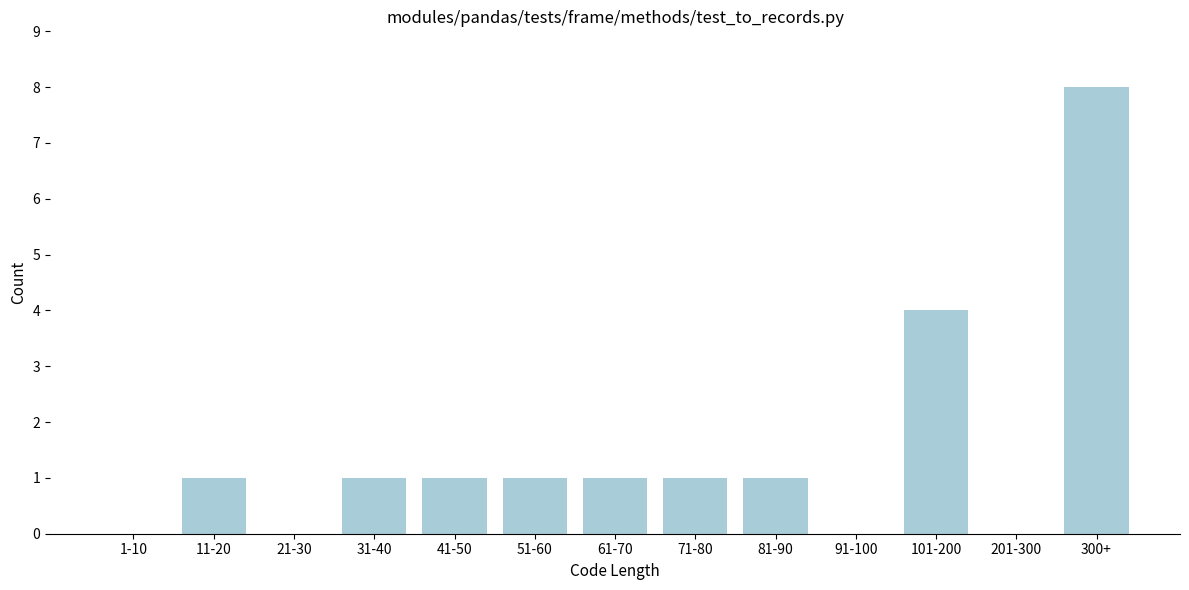

Reading right to left, extract all data points from this chart.

300+=8	201-300=0	101-200=4	91-100=0	81-90=1	71-80=1	61-70=1	51-60=1	41-50=1	31-40=1	21-30=0	11-20=1	1-10=0